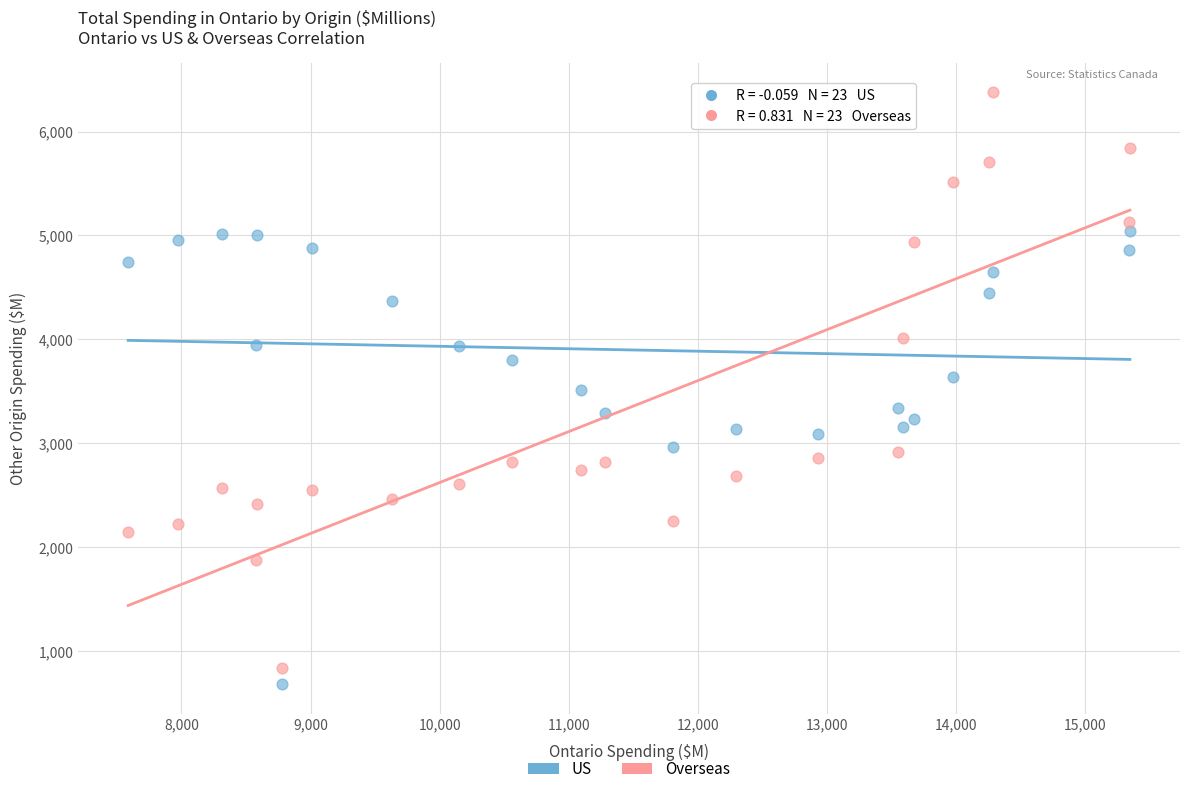

Across all data points, what is the range of X values (max minus min)?

7760.2